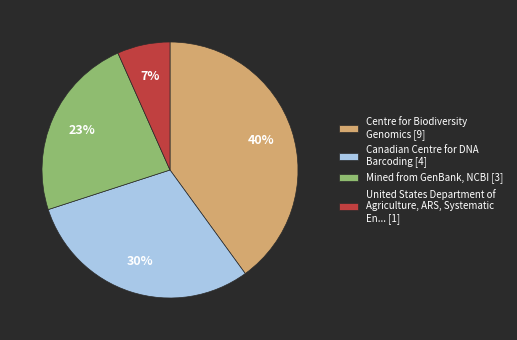

Do Canadian Centre for DNA Barcoding [4] and Mined from GenBank, NCBI [3] together represent more than half of the pie?

Yes